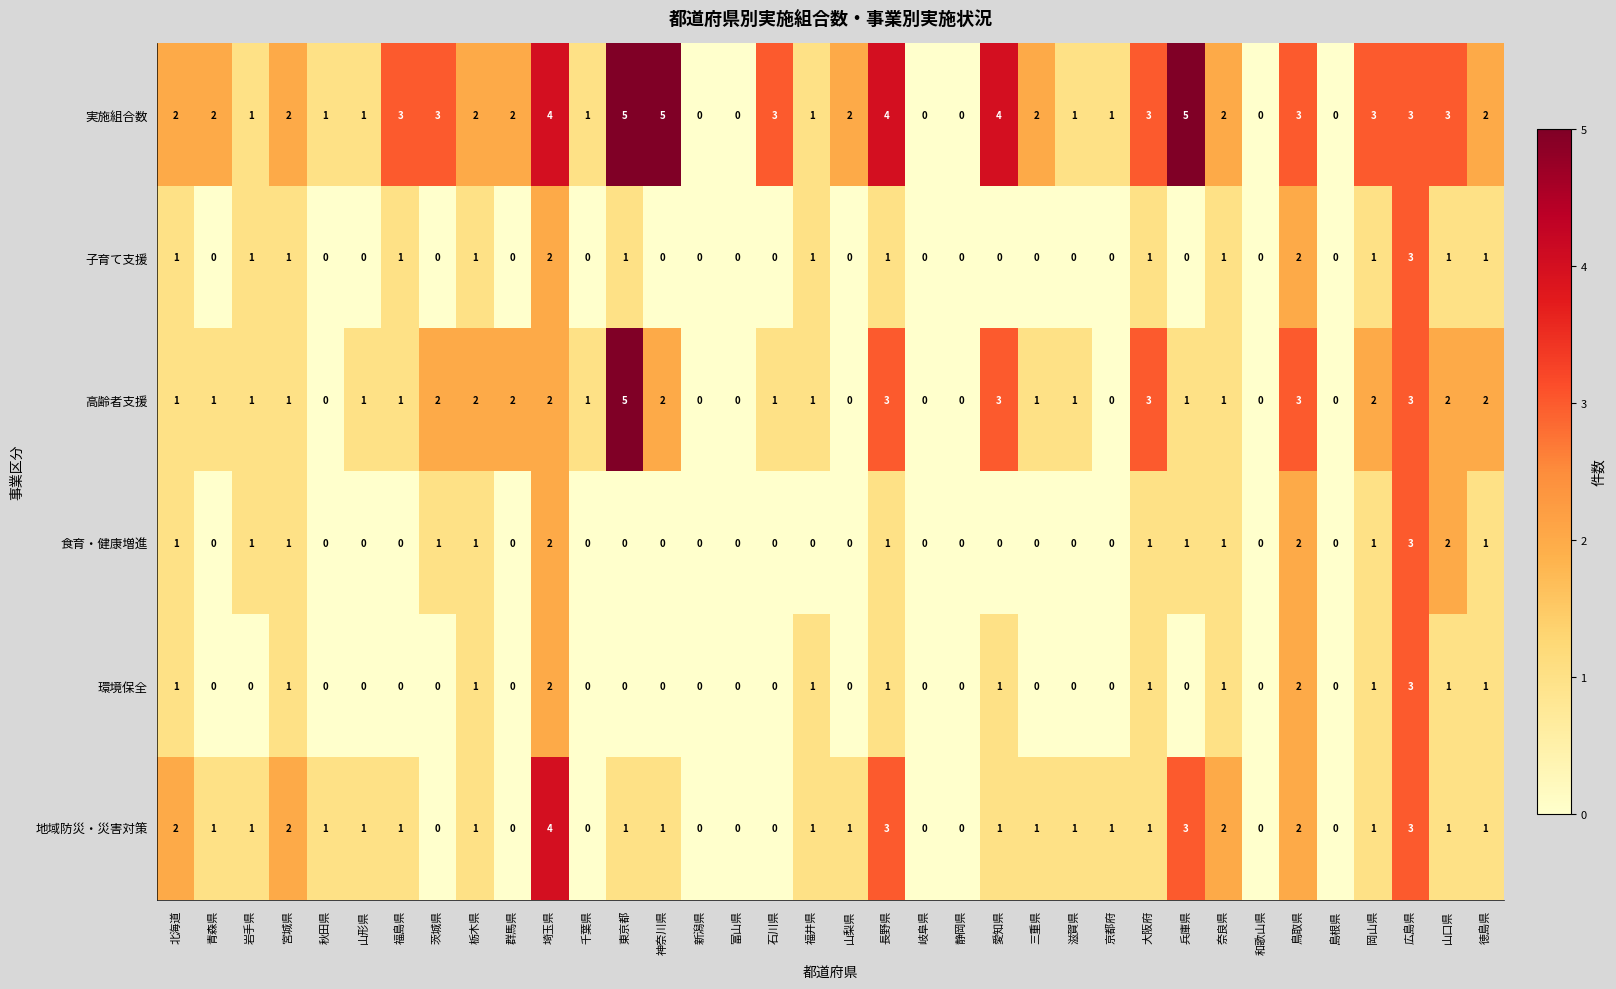

How many data points does each series have?

36